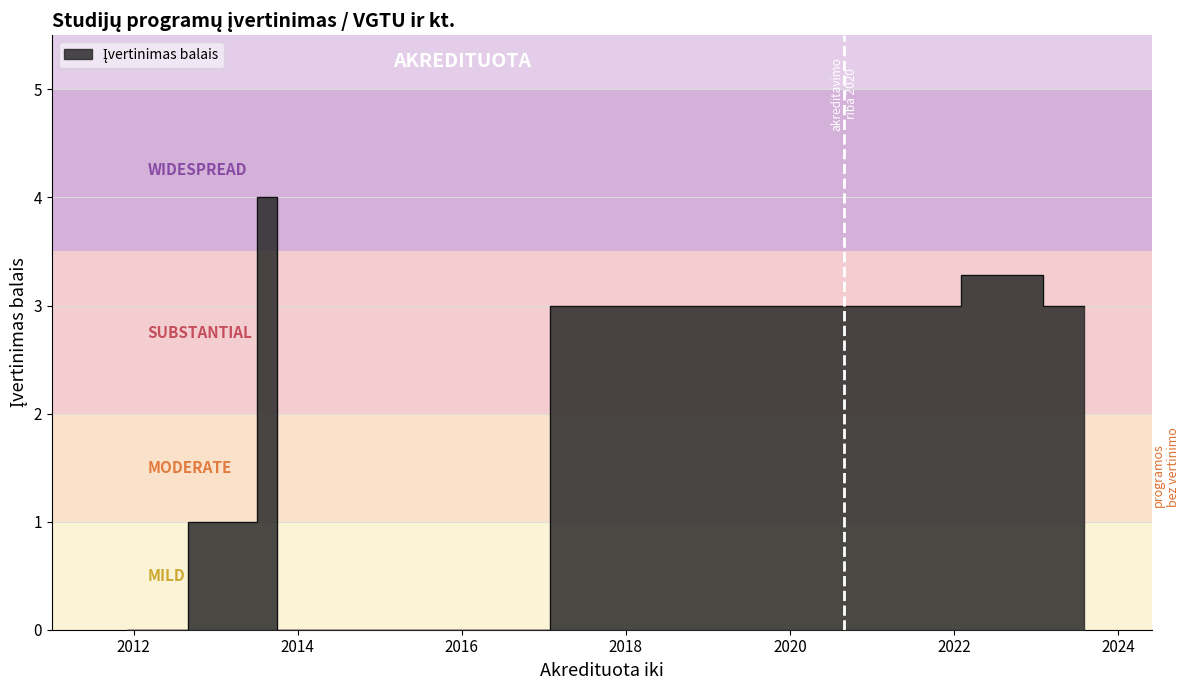

What is the maximum value shown in the chart?

4